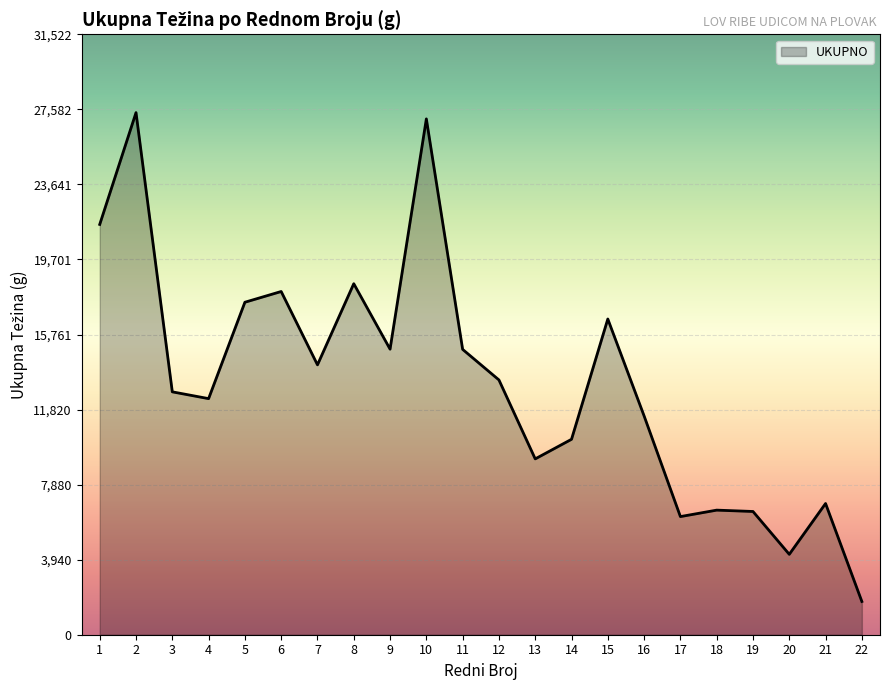

What is the average value?

13283